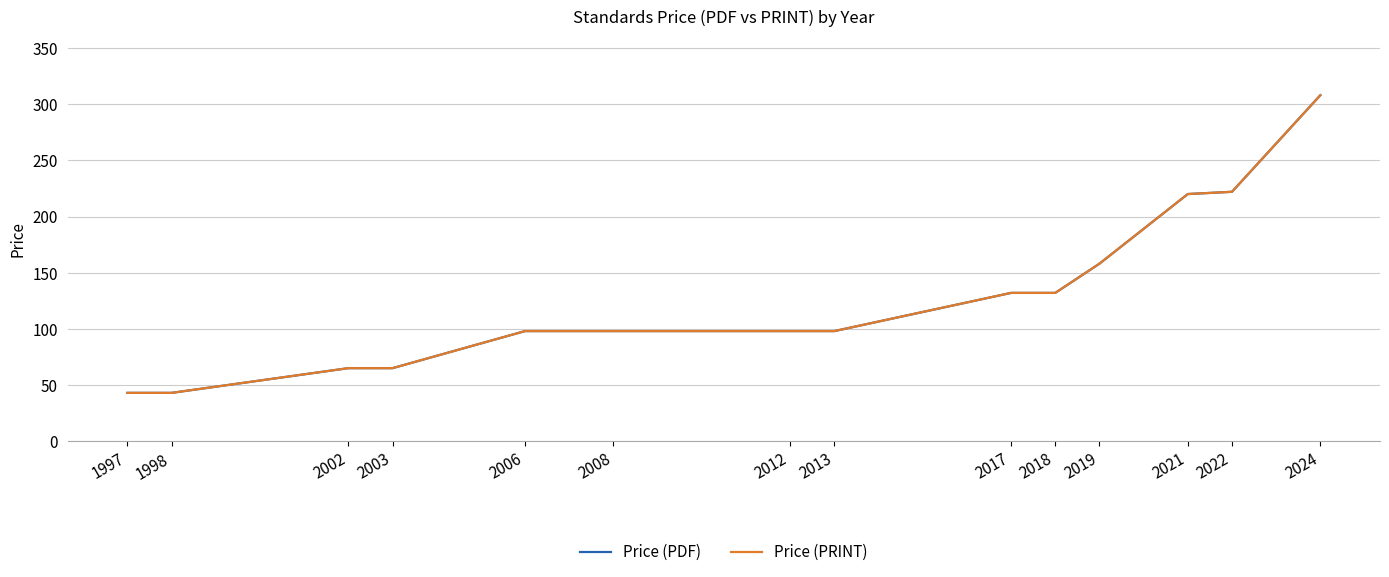

Reading left to right, extract all data points from this chart.

Price (PDF): 1997=43	1998=43	2002=65	2003=65	2006=98	2008=98	2012=98	2013=98	2017=132	2018=132	2019=158	2021=220	2022=222	2024=308
Price (PRINT): 1997=43	1998=43	2002=65	2003=65	2006=98	2008=98	2012=98	2013=98	2017=132	2018=132	2019=158	2021=220	2022=222	2024=308